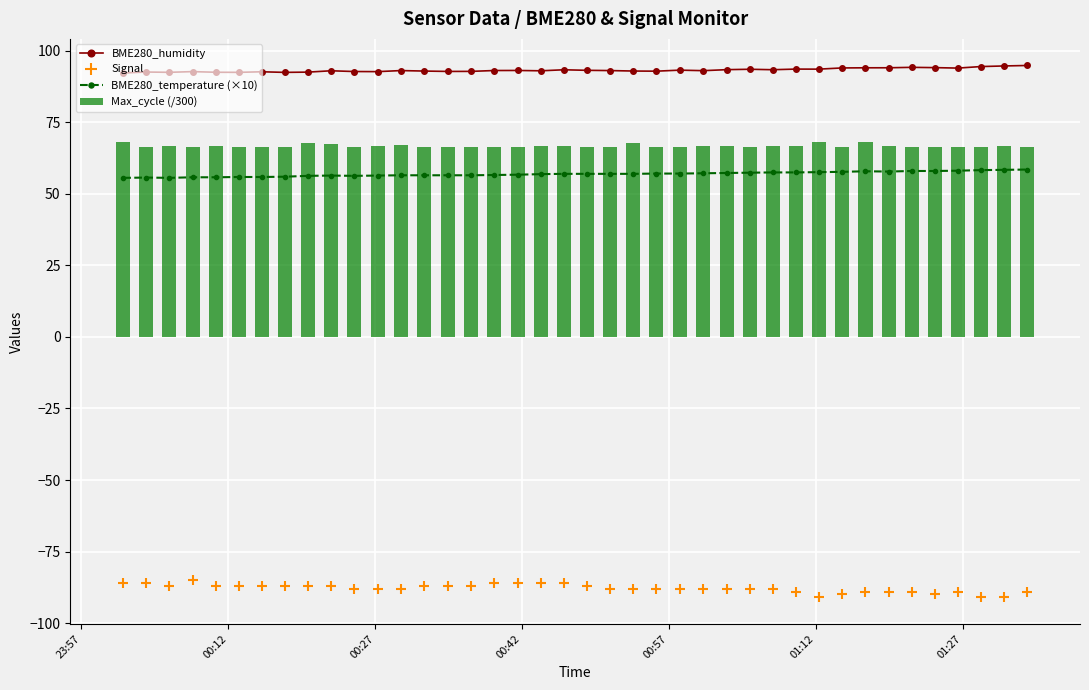

What is the sum of all Max_cycle (/300) values?

2669.7